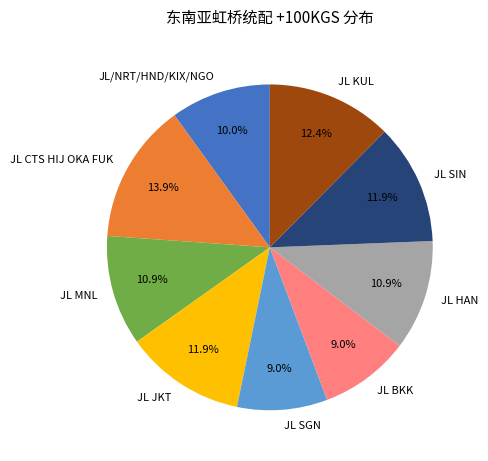

What percentage do JL HAN and JL SGN together represent?

19.9%